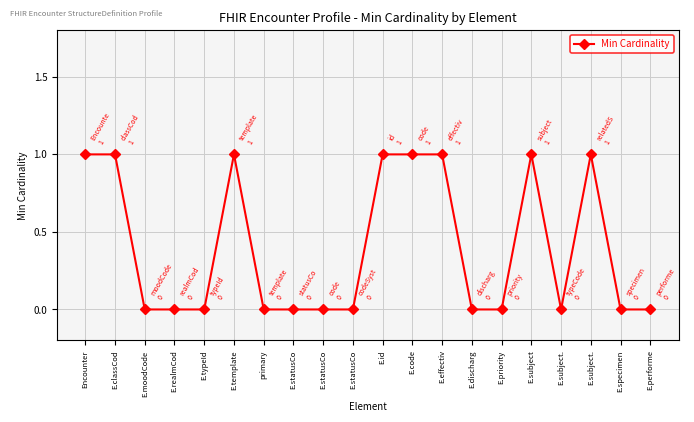

What is the difference between the maximum and minimum values?

1